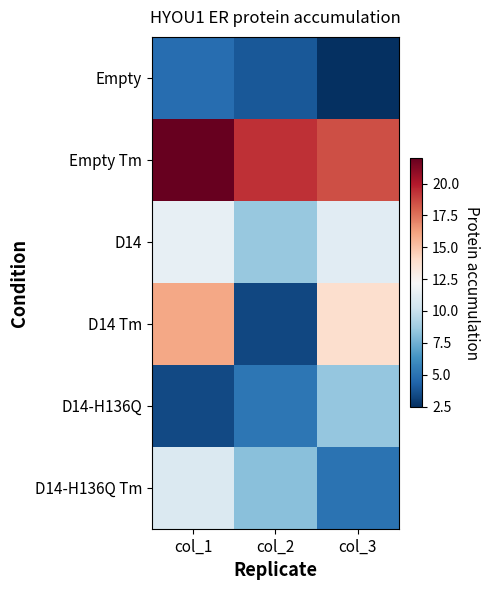

At which category is the sum across all series the highest?

col_1